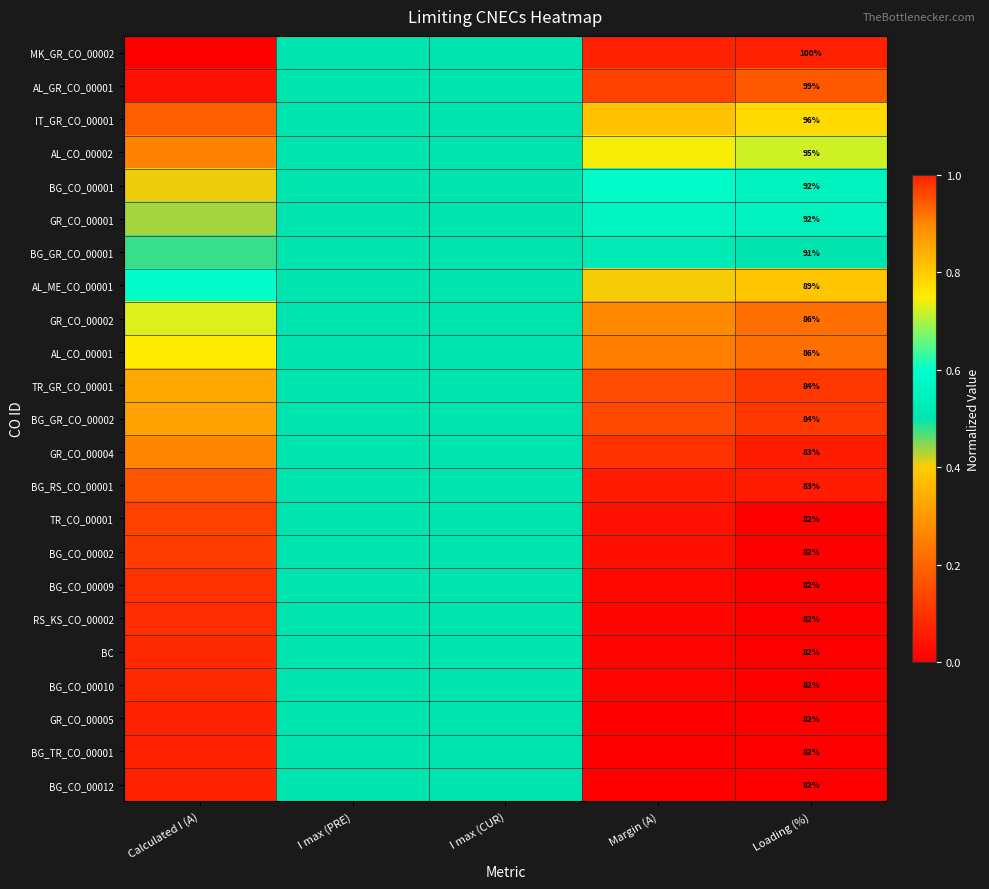

The BG_RS_CO_00001 series shows 0.0 at Loading (%). True or false?

False